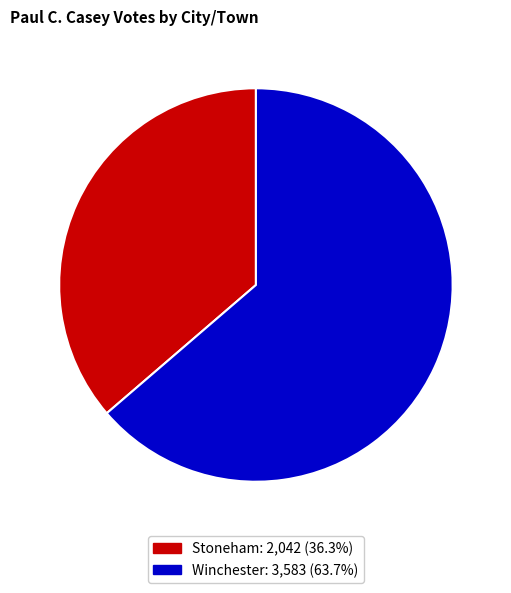

How many segments does this pie chart have?

2